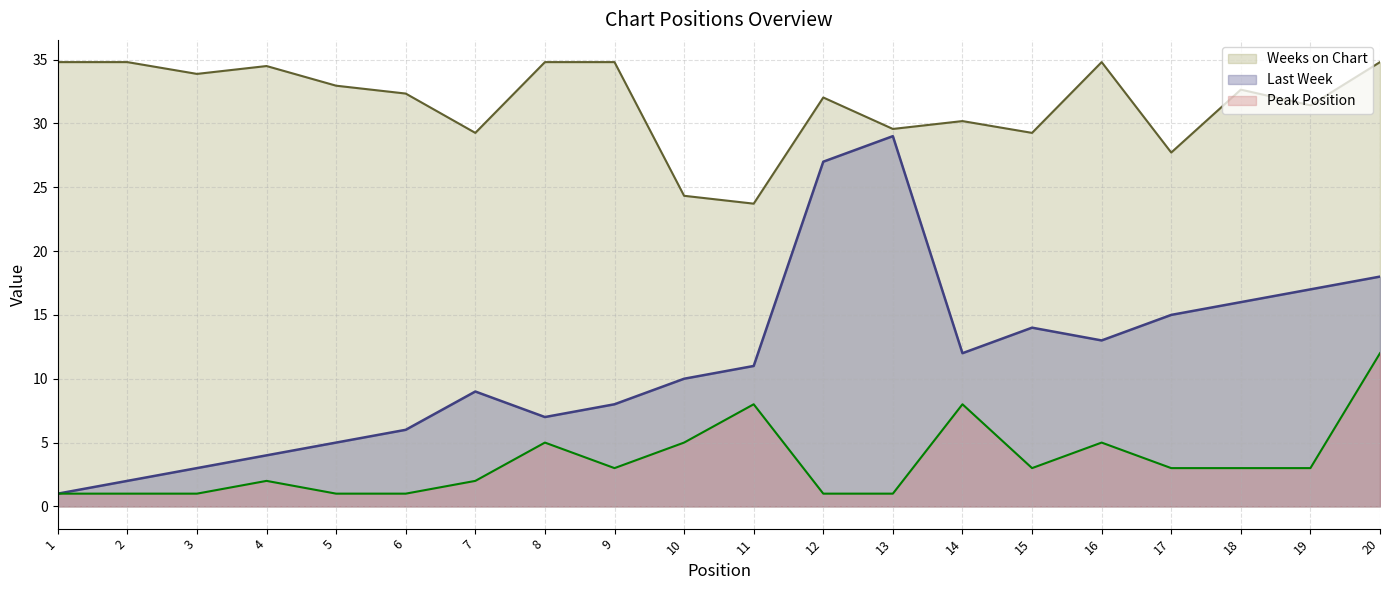

True or false: Last Week and Weeks on Chart cross at least once.

False